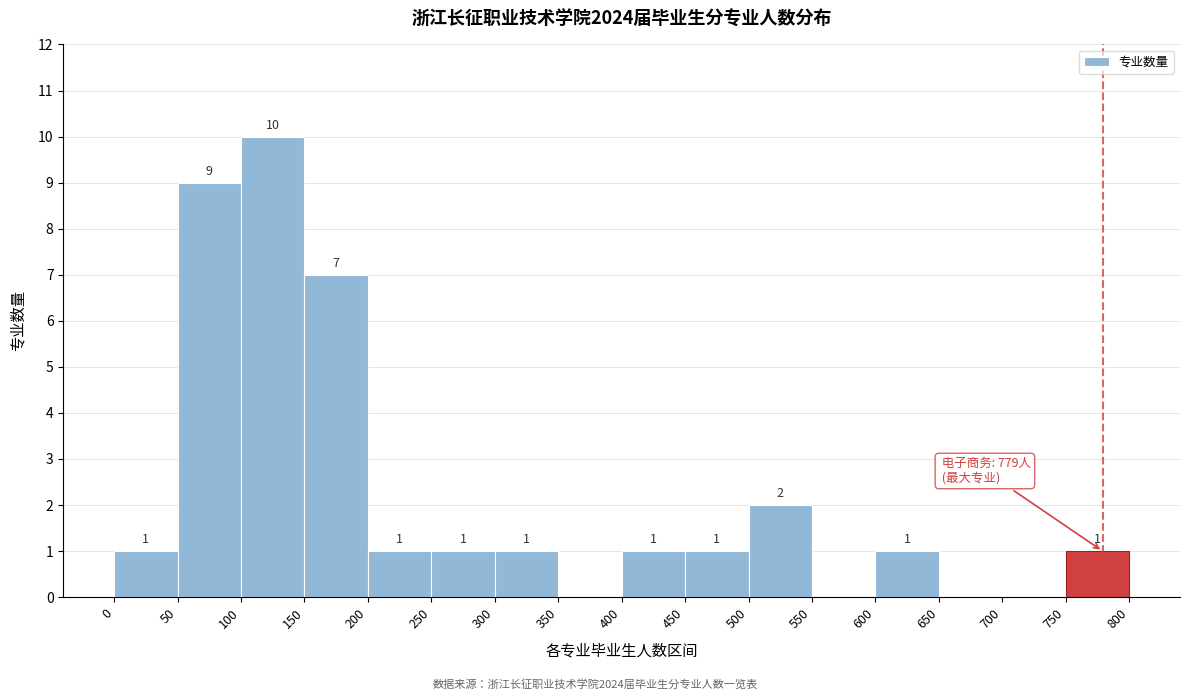

Which range on the x-axis has the tallest bar?

100 to 150